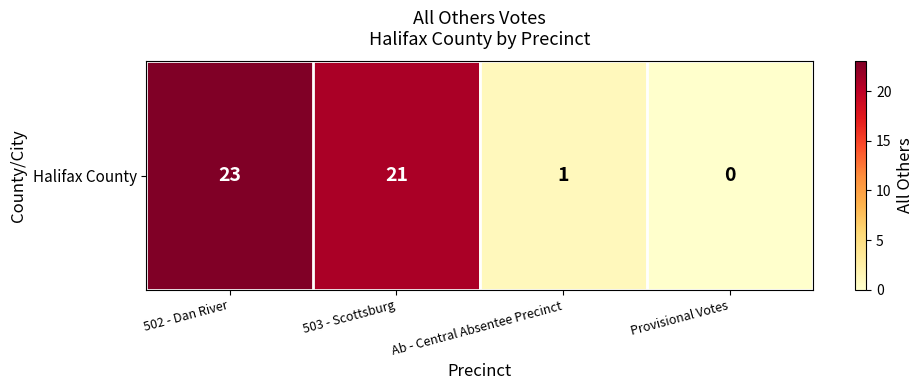

List the labels in order of value, smallest first.

Provisional Votes, Ab - Central Absentee Precinct, 503 - Scottsburg, 502 - Dan River